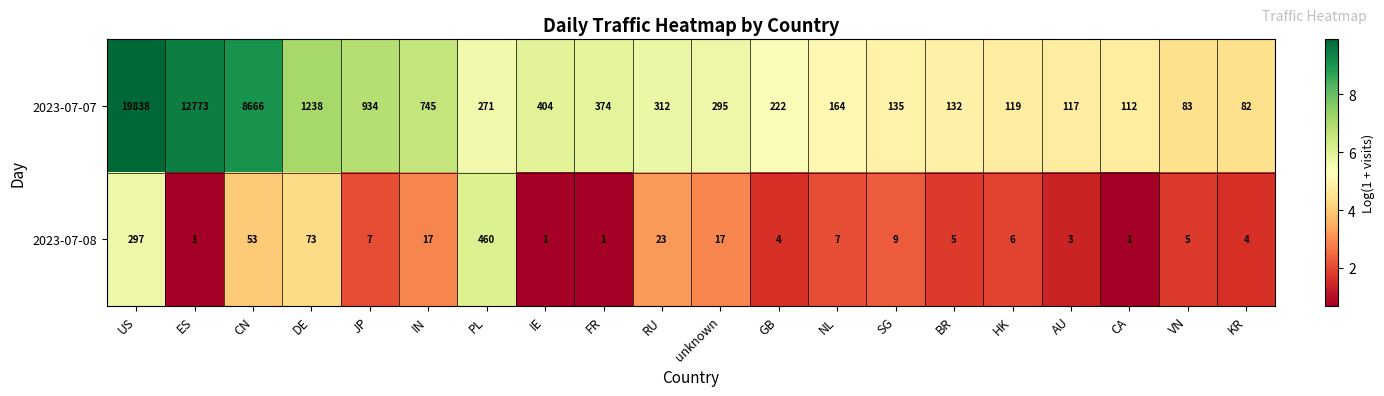

At which label is 2023-07-08 closest to 230?

US